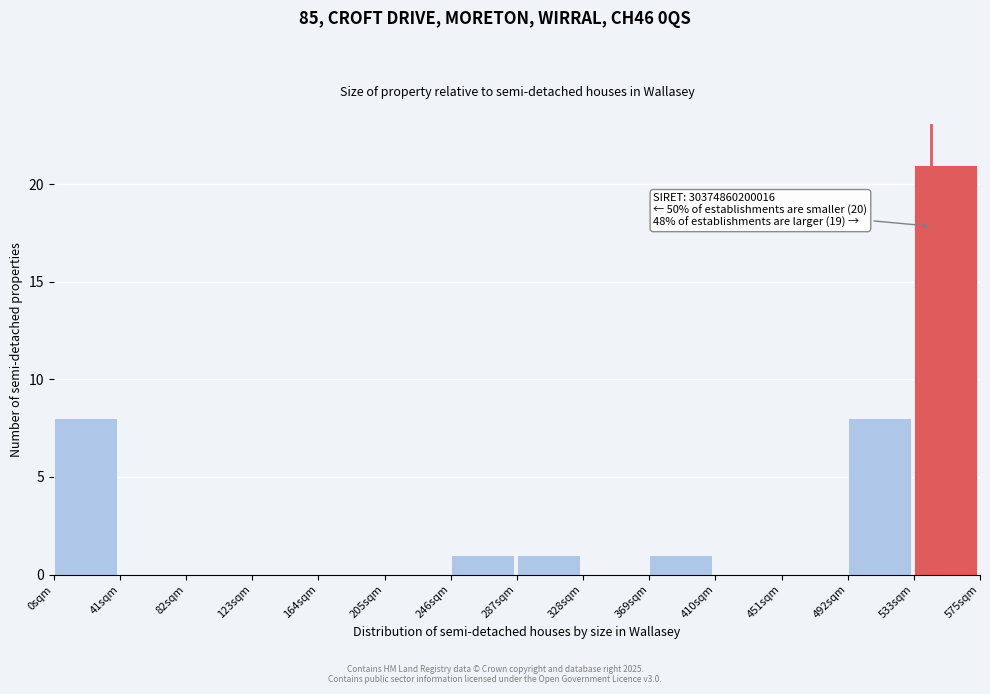

Reading right to left, what are all the values shown in this chart?

533sqm=21	492sqm=8	451sqm=0	410sqm=0	369sqm=1	328sqm=0	287sqm=1	246sqm=1	205sqm=0	164sqm=0	123sqm=0	82sqm=0	41sqm=0	0sqm=8